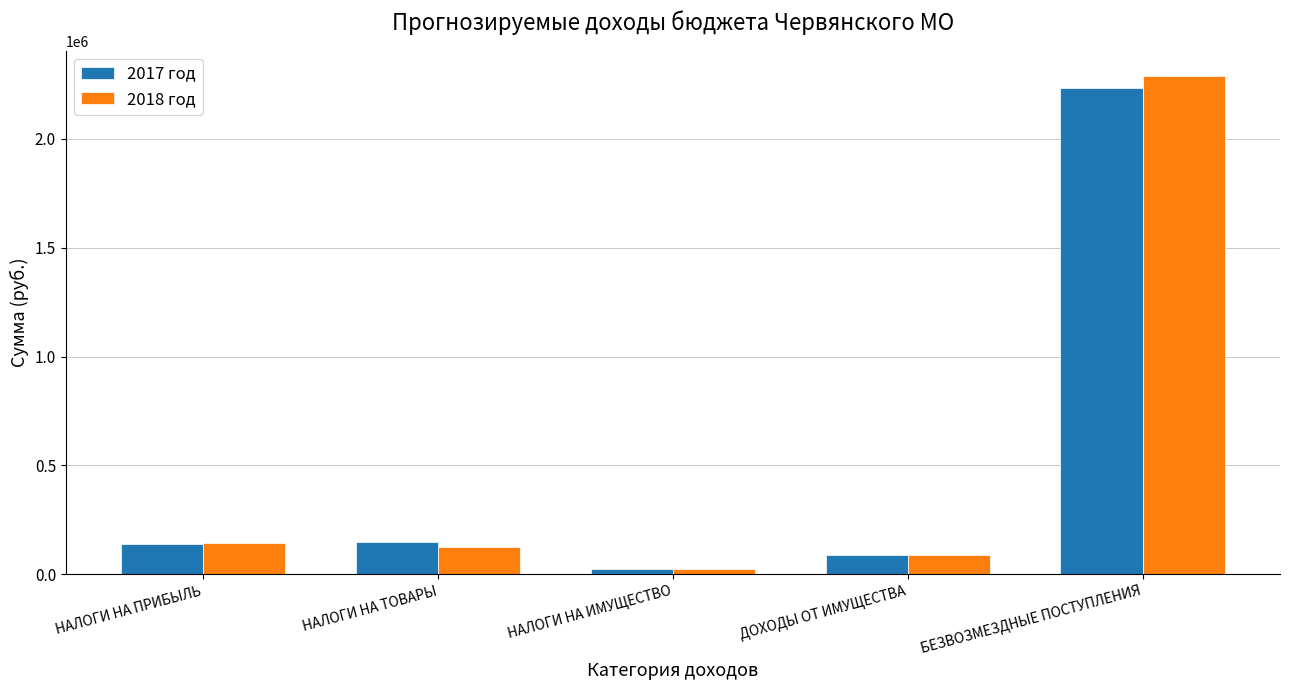

What is the difference between the second highest and minimum values in the 2017 год series?

126800